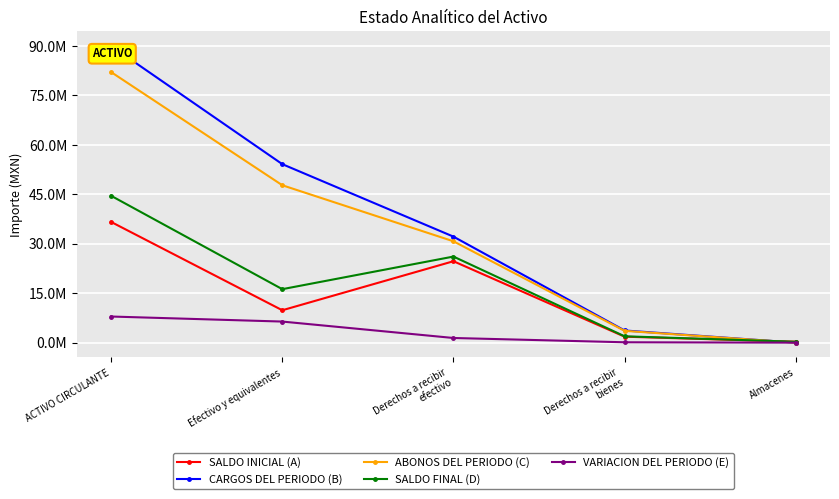

At Almacenes, list the series in order from smallest to largest.

CARGOS DEL PERIODO (B), ABONOS DEL PERIODO (C), VARIACION DEL PERIODO (E), SALDO INICIAL (A), SALDO FINAL (D)